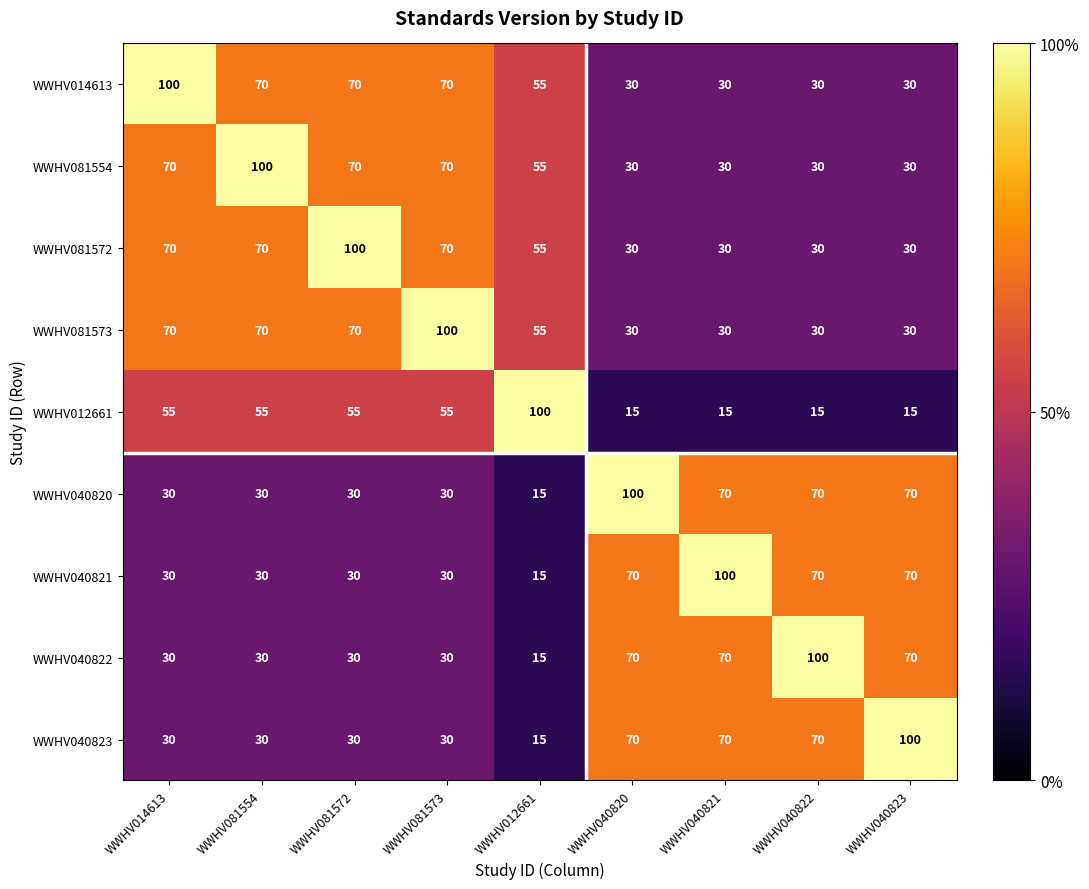

The value of WWHV081572 at WWHV081554 is 70. True or false?

True